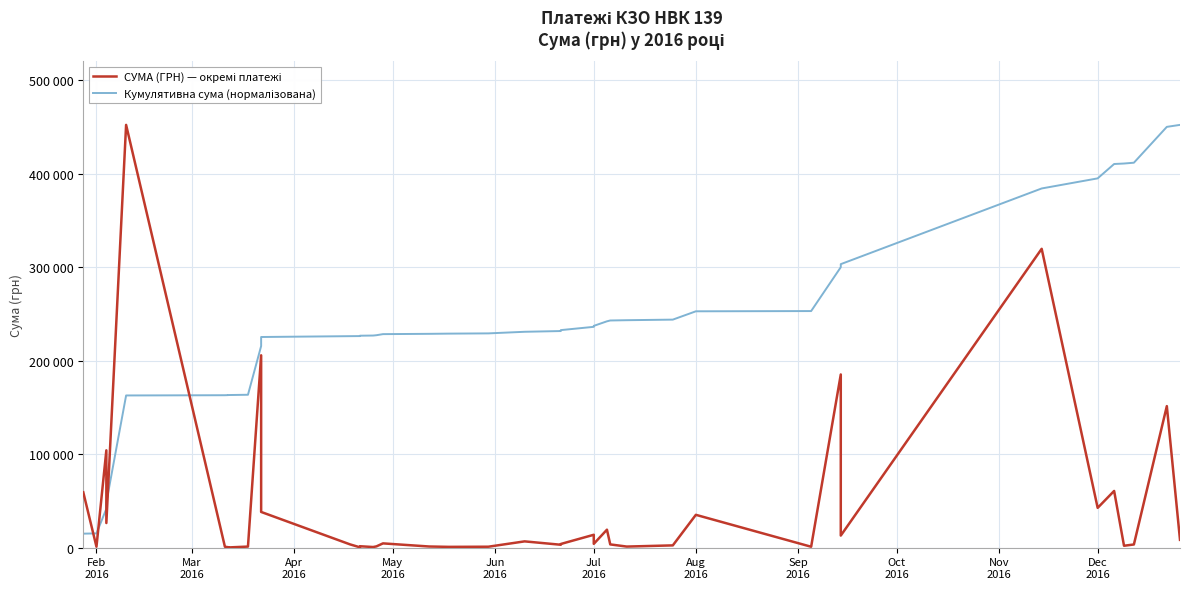

List the series in order of their overall mean, highest first.

Кумулятивна сума (нормалізована), СУМА (ГРН) — окремі платежі